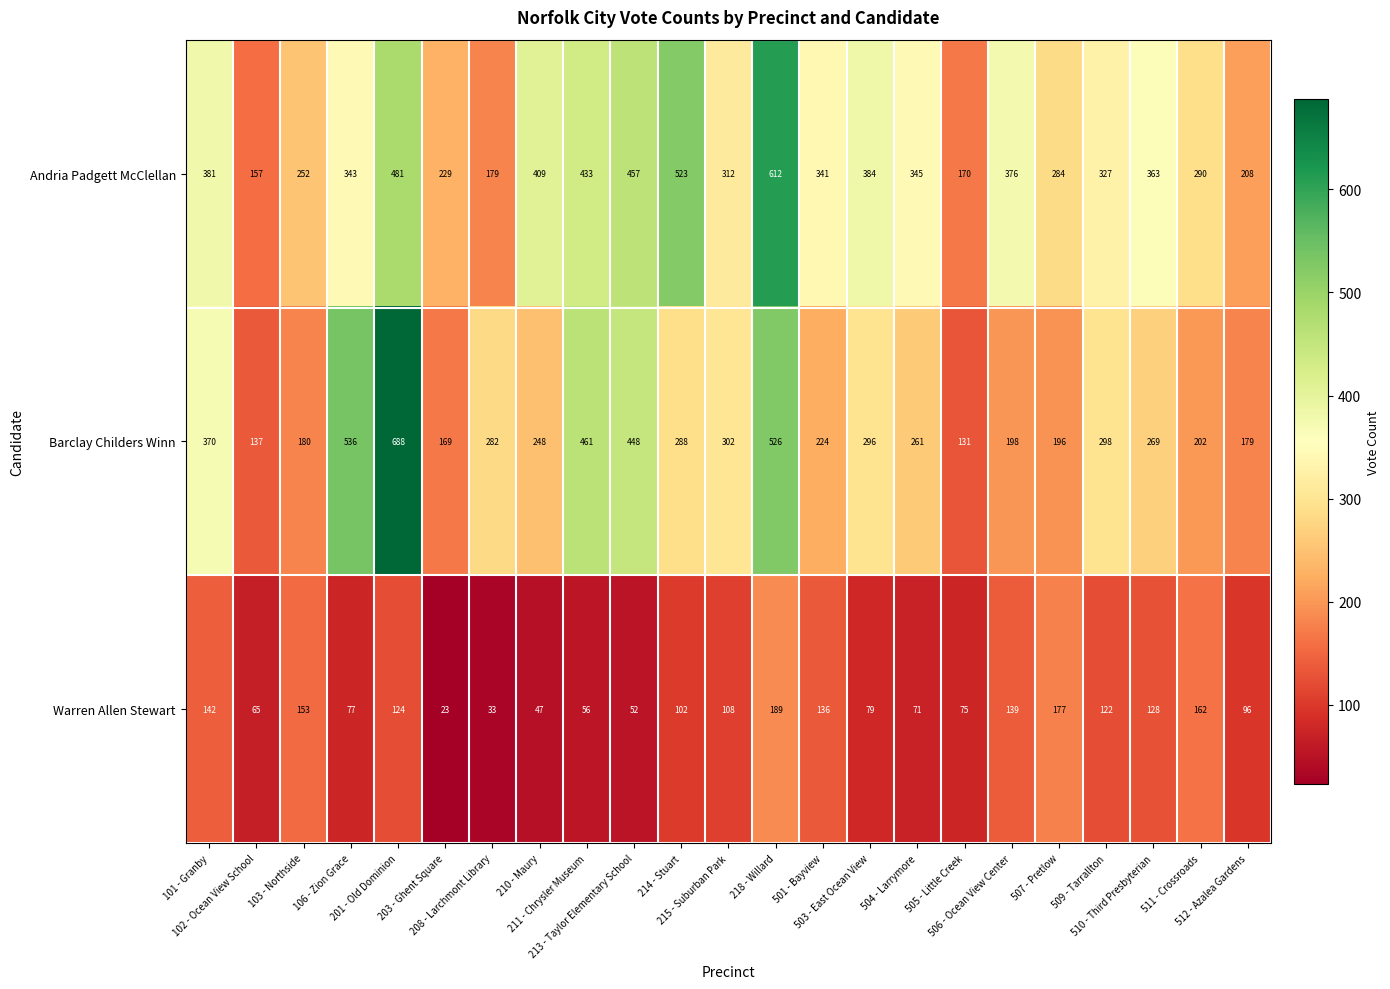

Which series has the largest total across all categories?

Andria Padgett McClellan